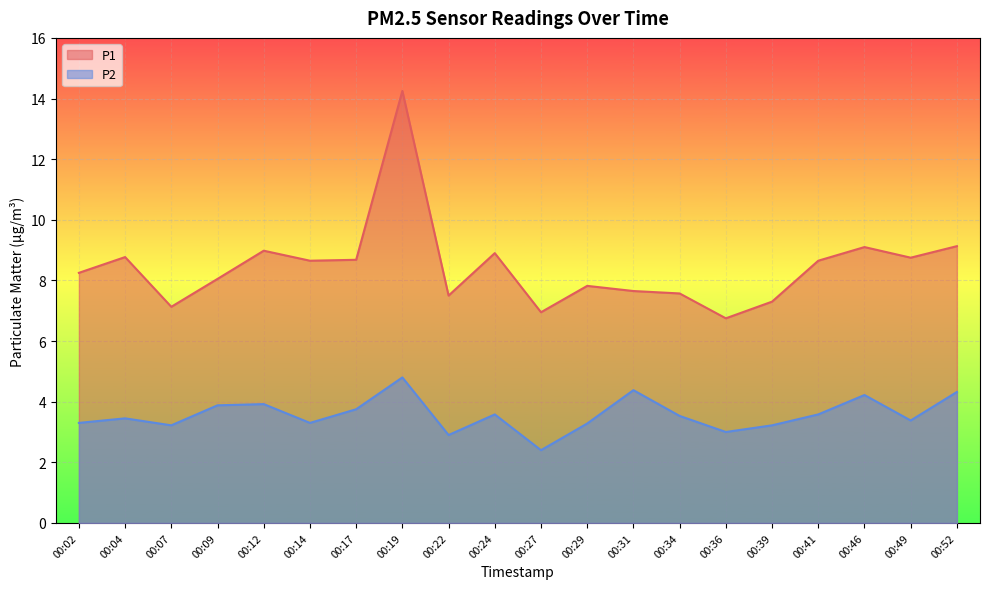

What is the value of the P2 point at the 4th from the left?

3.9